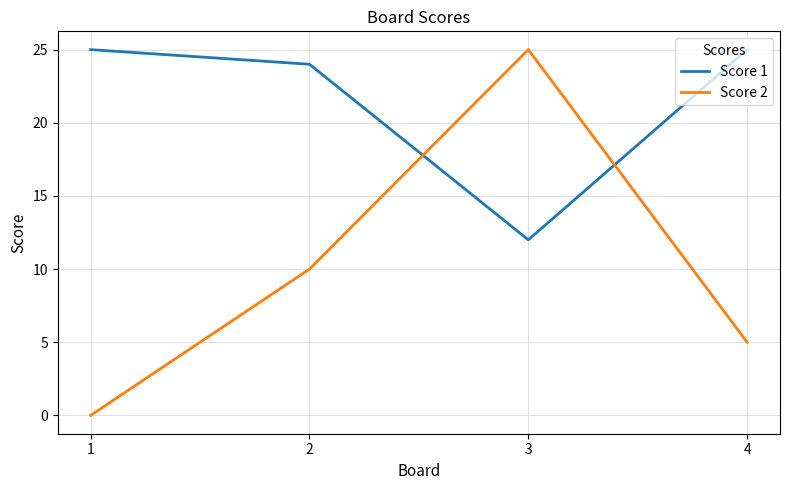

Where do Score 2 and Score 1 first cross each other?

2 and 3